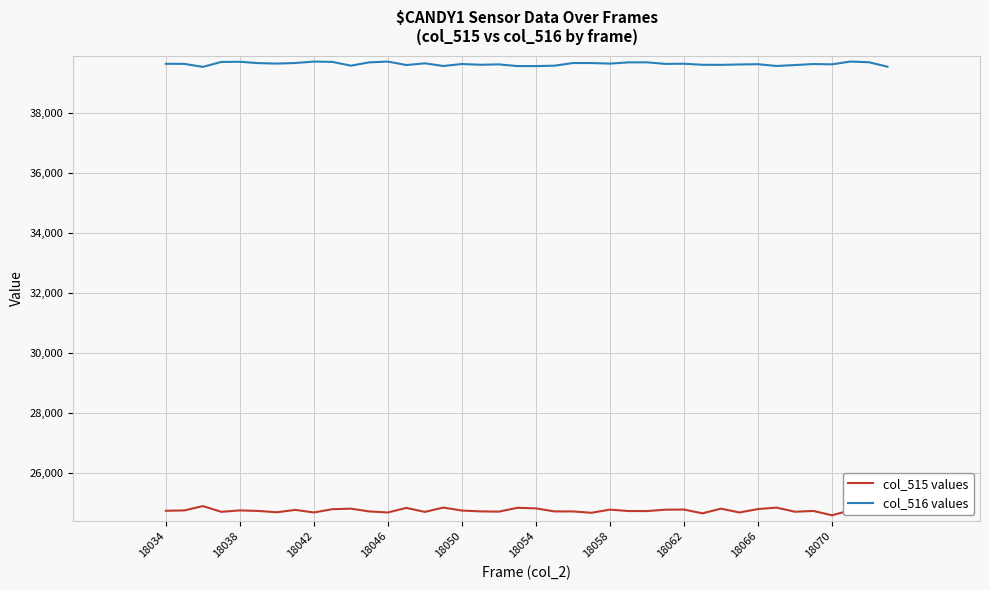

What is the sum of all col_515 values values?

990385